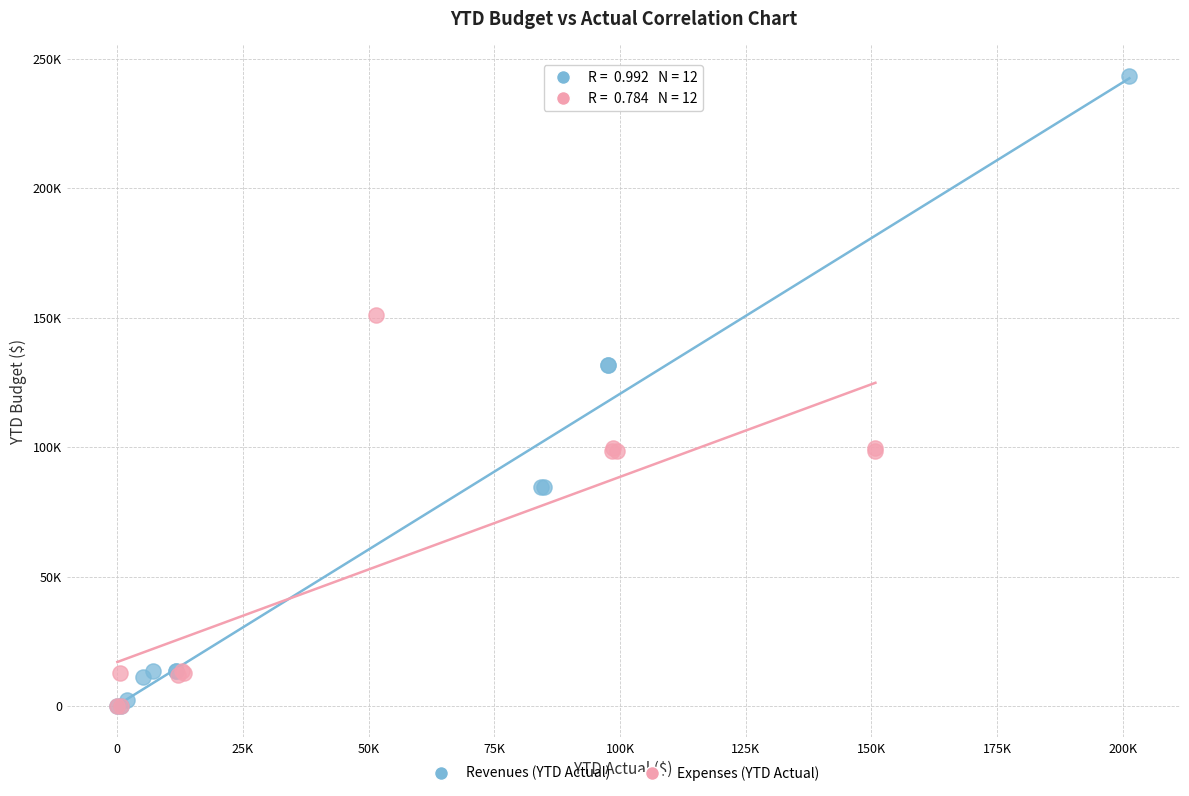

Which series reaches the maximum Y coordinate?

Revenues (YTD Actual)